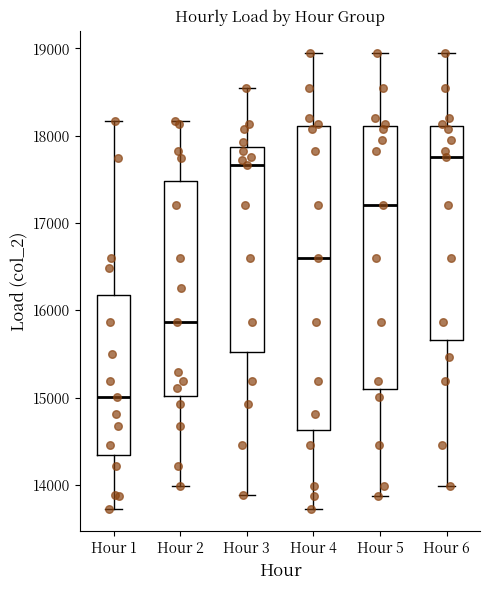

Comparing the boxes themselves (not the whiskers), which one is the tallest?

Hour 4